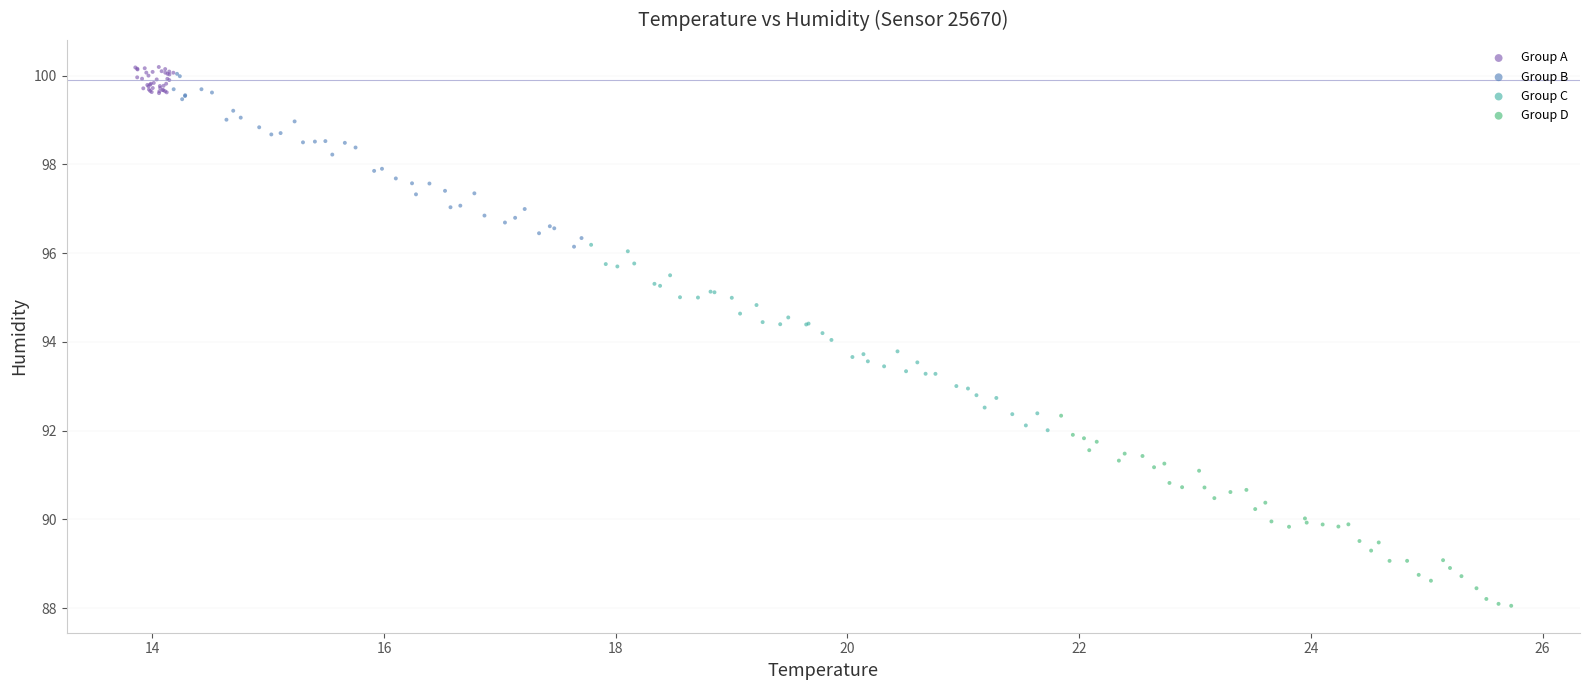

Which series reaches the maximum Y coordinate?

Group A